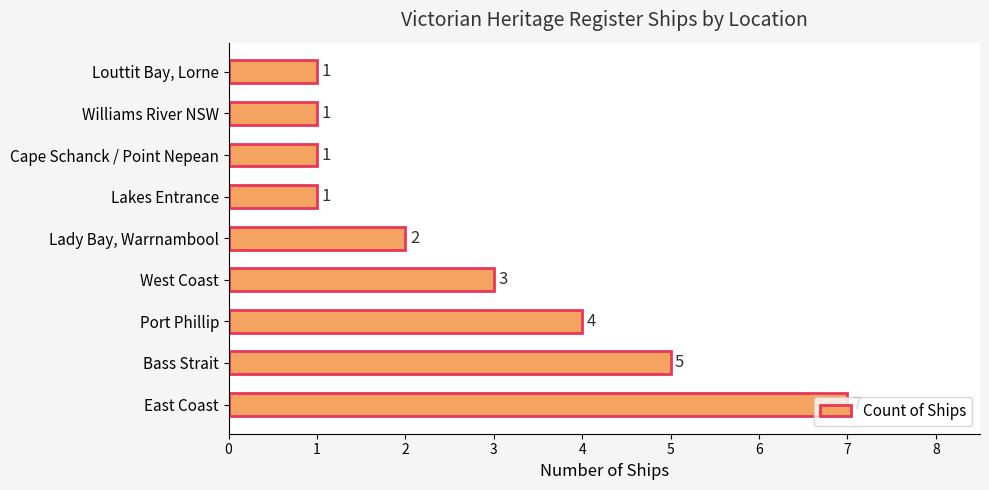

Where is the data nearest to the value 4?

Port Phillip